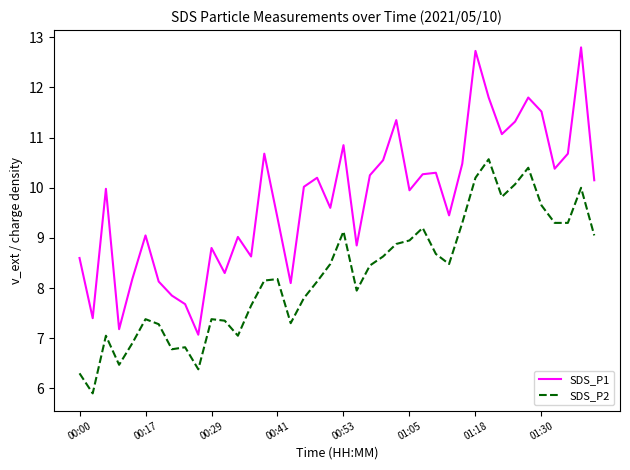

How many lines are shown in the chart?

2